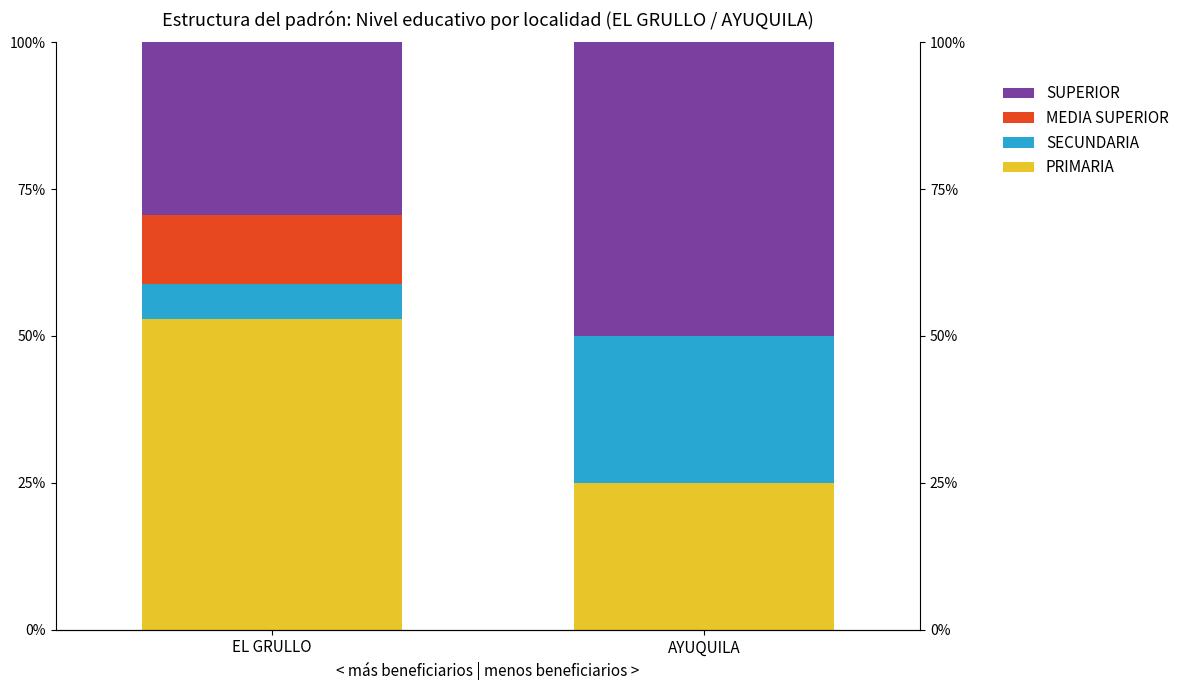

How many values in the SECUNDARIA series are below 24?

1